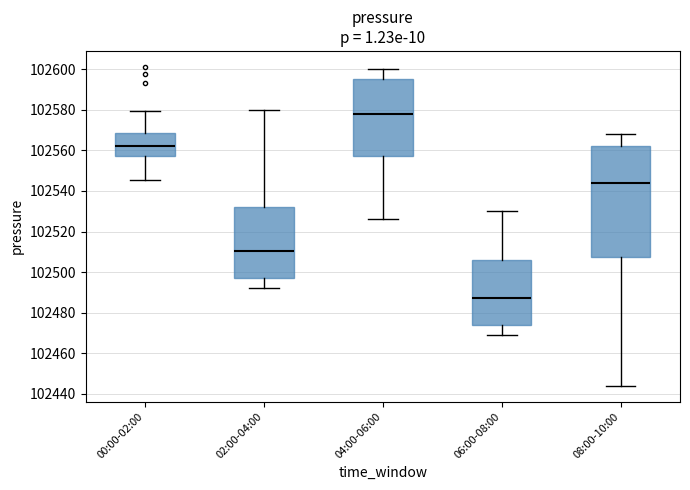

Where does the upper whisker of the box for 04:00-06:00 end on the y-axis? The values are not printed on the chart, so give them approximately, as read against the axis.

102600